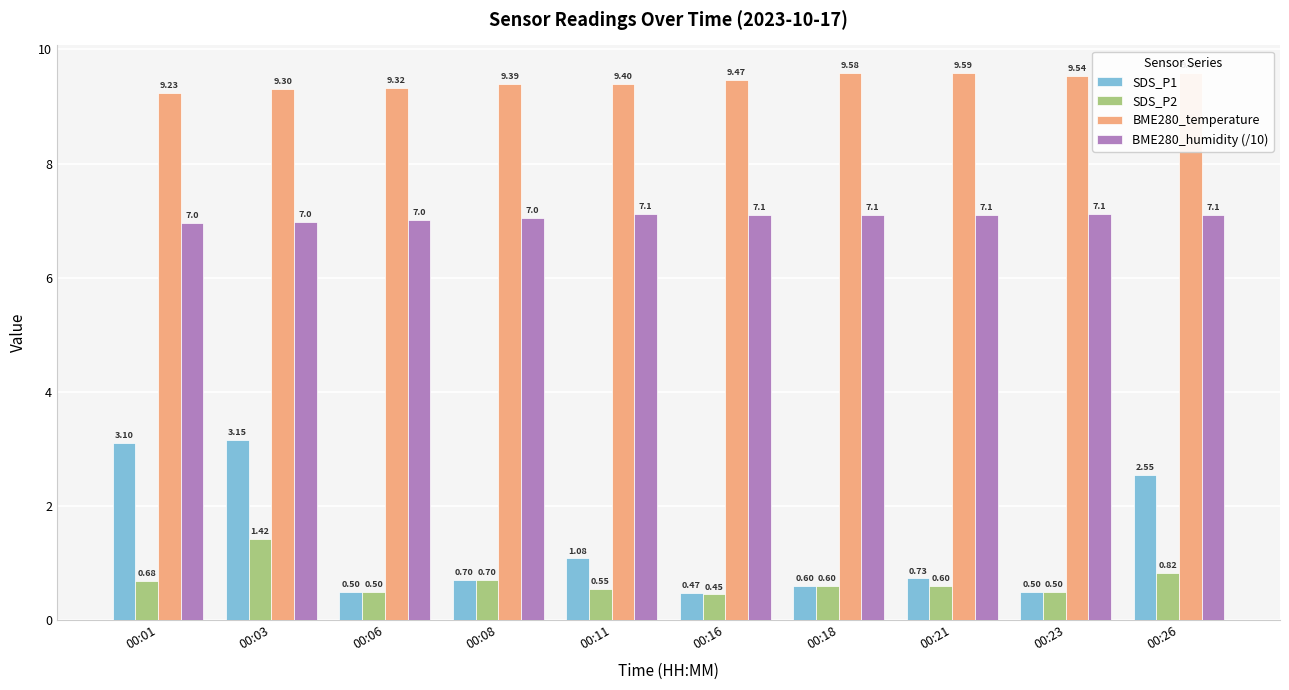

Which series has the largest range (max minus min)?

SDS_P1